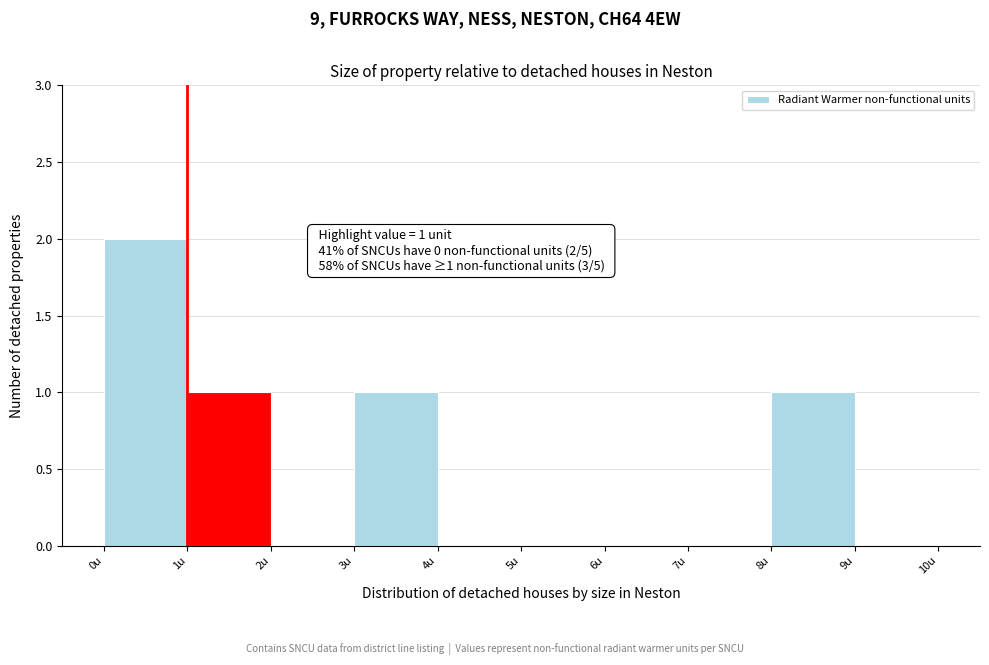

Over which range of the x-axis is the bar tallest?

0 to 1